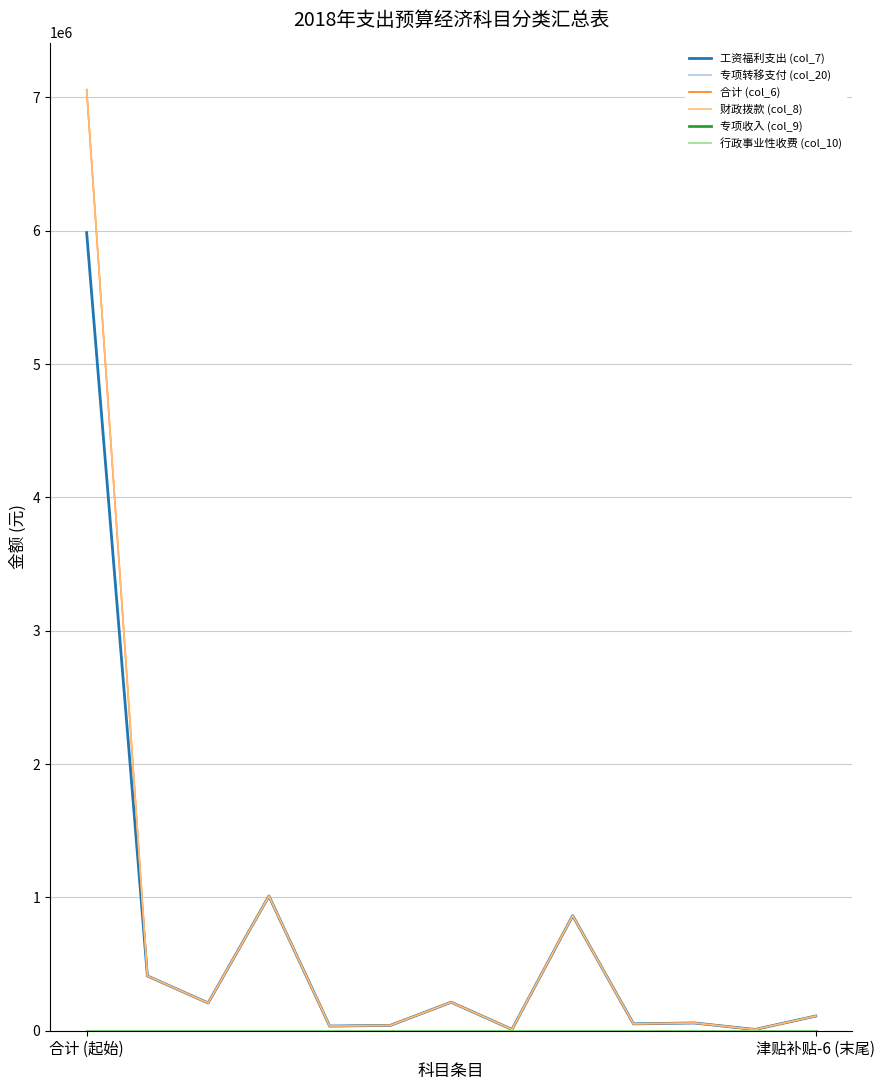

At which category does 工资福利支出 (col_7) reach its first local peak?

3